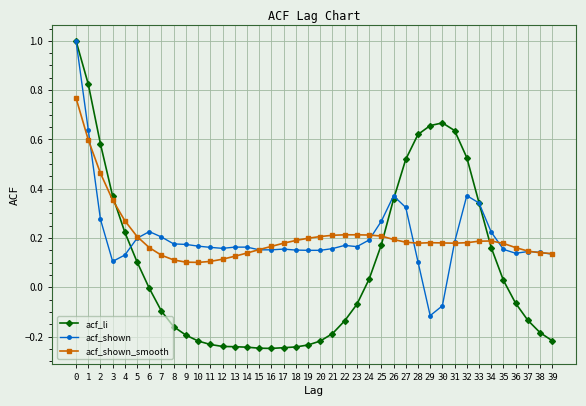

Is the value of acf_shown_smooth at 39 greater than the value of acf_shown at 7?

No